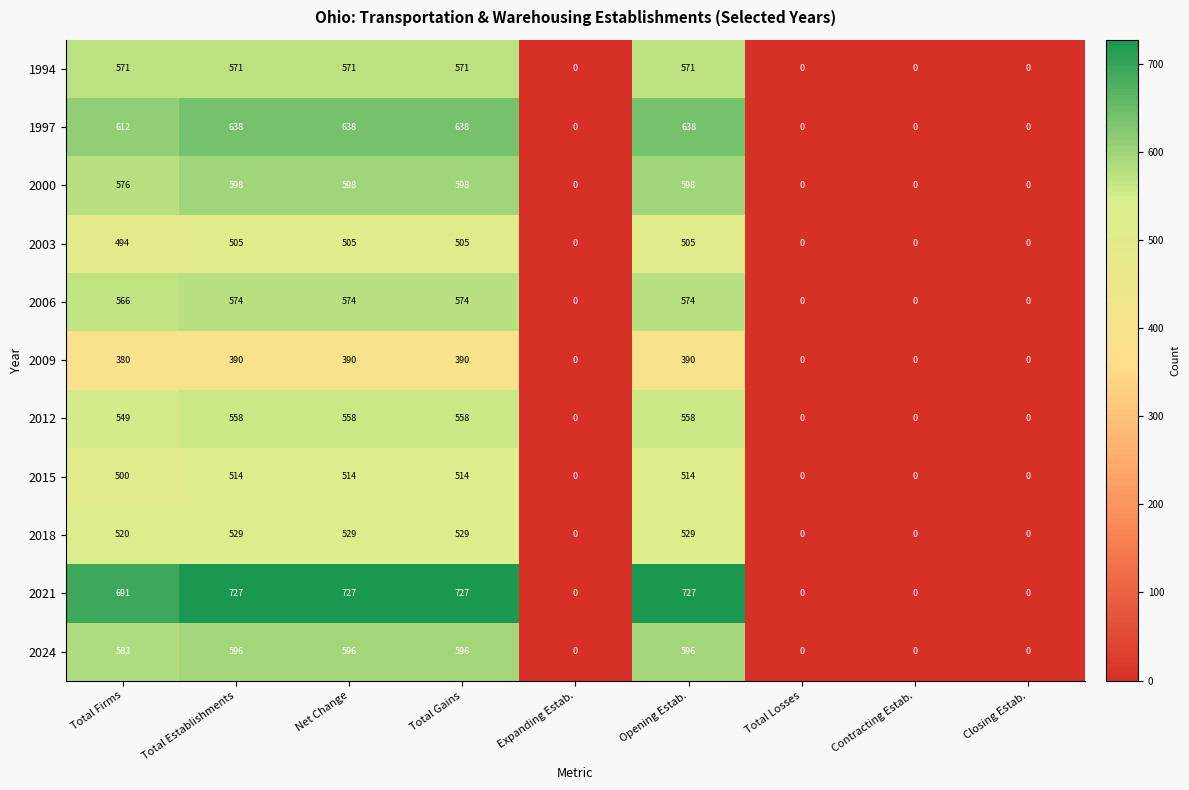

Which series has the largest total across all categories?

2021